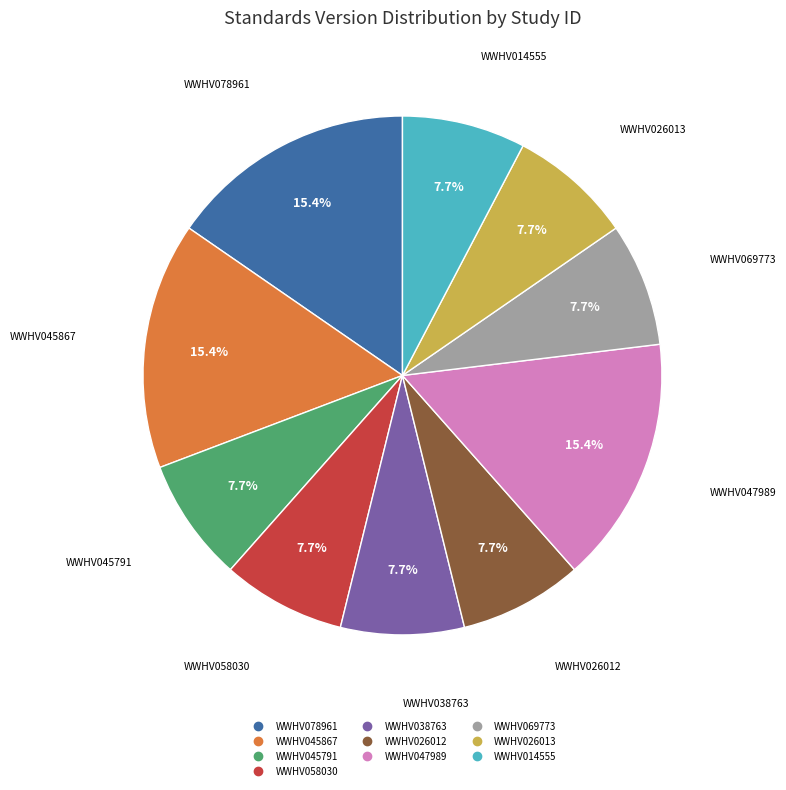

To the nearest percent, what is the combined percentage of WWHV078961 and WWHV026013?

23%